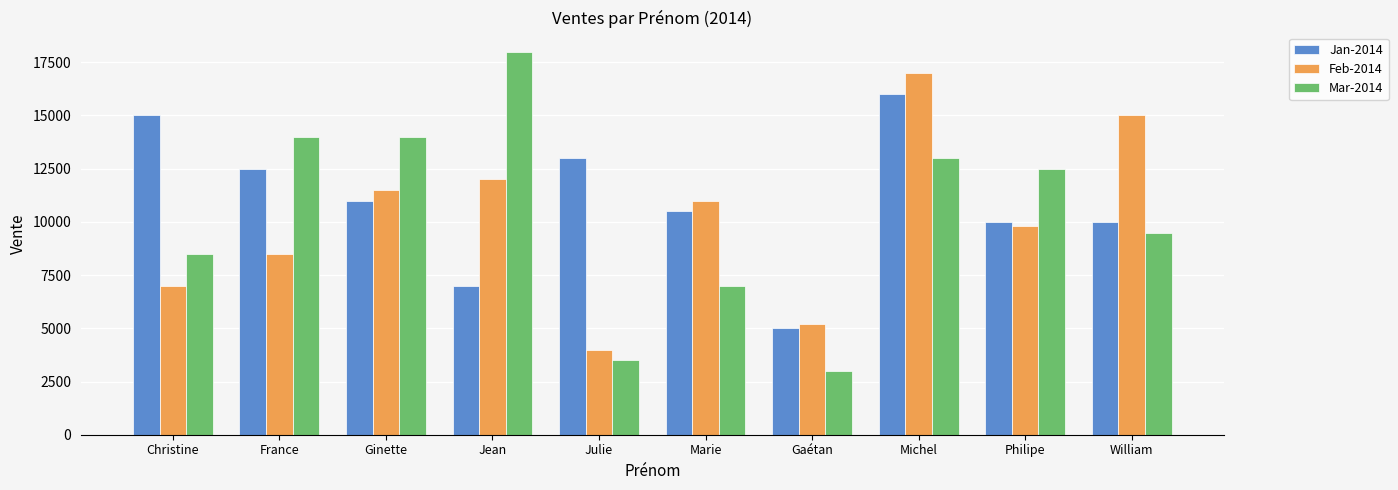

Is it true that Mar-2014 equals 8500 at Christine?

True